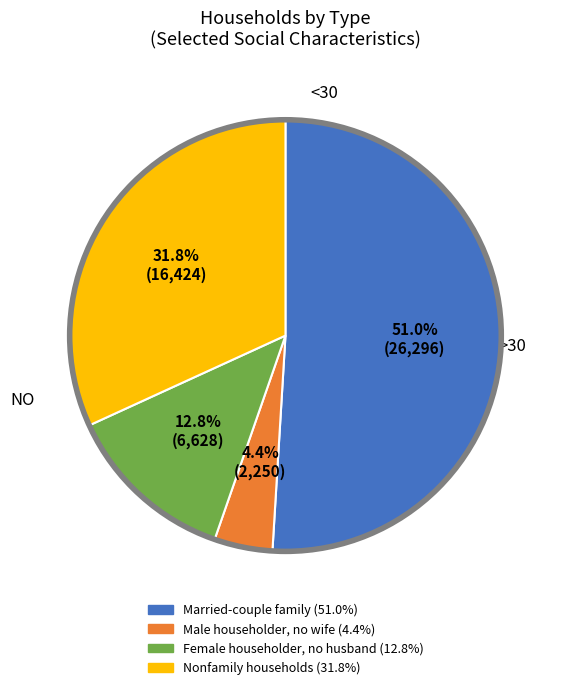

To the nearest percent, what is the average slice percentage?

25%